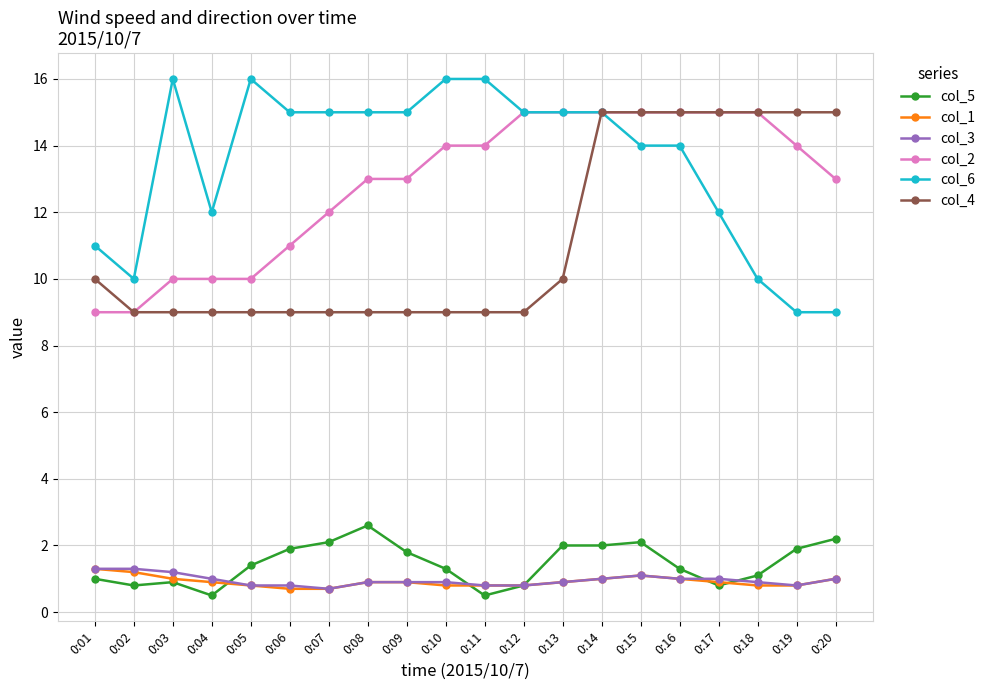

Reading right to left, list all the values displayed in this chart.

col_5: 0:20=2.2	0:19=1.9	0:18=1.1	0:17=0.8	0:16=1.3	0:15=2.1	0:14=2.0	0:13=2.0	0:12=0.8	0:11=0.5	0:10=1.3	0:09=1.8	0:08=2.6	0:07=2.1	0:06=1.9	0:05=1.4	0:04=0.5	0:03=0.9	0:02=0.8	0:01=1.0
col_1: 0:20=1.0	0:19=0.8	0:18=0.8	0:17=0.9	0:16=1.0	0:15=1.1	0:14=1.0	0:13=0.9	0:12=0.8	0:11=0.8	0:10=0.8	0:09=0.9	0:08=0.9	0:07=0.7	0:06=0.7	0:05=0.8	0:04=0.9	0:03=1.0	0:02=1.2	0:01=1.3
col_3: 0:20=1.0	0:19=0.8	0:18=0.9	0:17=1.0	0:16=1.0	0:15=1.1	0:14=1.0	0:13=0.9	0:12=0.8	0:11=0.8	0:10=0.9	0:09=0.9	0:08=0.9	0:07=0.7	0:06=0.8	0:05=0.8	0:04=1.0	0:03=1.2	0:02=1.3	0:01=1.3
col_2: 0:20=13.0	0:19=14.0	0:18=15.0	0:17=15.0	0:16=15.0	0:15=15.0	0:14=15.0	0:13=15.0	0:12=15.0	0:11=14.0	0:10=14.0	0:09=13.0	0:08=13.0	0:07=12.0	0:06=11.0	0:05=10.0	0:04=10.0	0:03=10.0	0:02=9.0	0:01=9.0
col_6: 0:20=9.0	0:19=9.0	0:18=10.0	0:17=12.0	0:16=14.0	0:15=14.0	0:14=15.0	0:13=15.0	0:12=15.0	0:11=16.0	0:10=16.0	0:09=15.0	0:08=15.0	0:07=15.0	0:06=15.0	0:05=16.0	0:04=12.0	0:03=16.0	0:02=10.0	0:01=11.0
col_4: 0:20=15.0	0:19=15.0	0:18=15.0	0:17=15.0	0:16=15.0	0:15=15.0	0:14=15.0	0:13=10.0	0:12=9.0	0:11=9.0	0:10=9.0	0:09=9.0	0:08=9.0	0:07=9.0	0:06=9.0	0:05=9.0	0:04=9.0	0:03=9.0	0:02=9.0	0:01=10.0